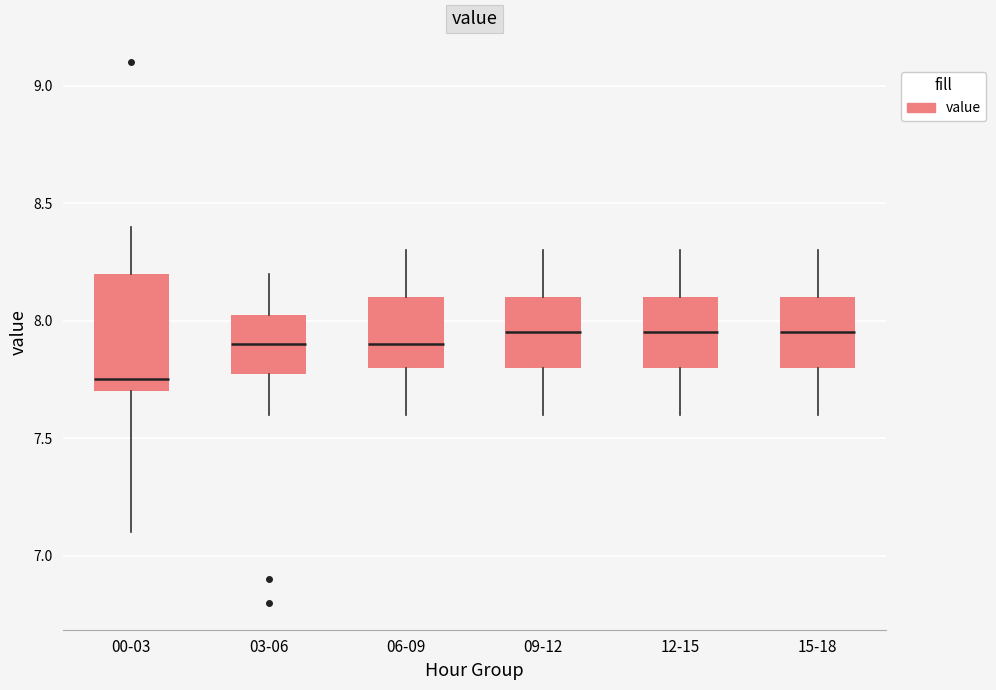

Comparing the boxes themselves (not the whiskers), which one is the tallest?

00-03